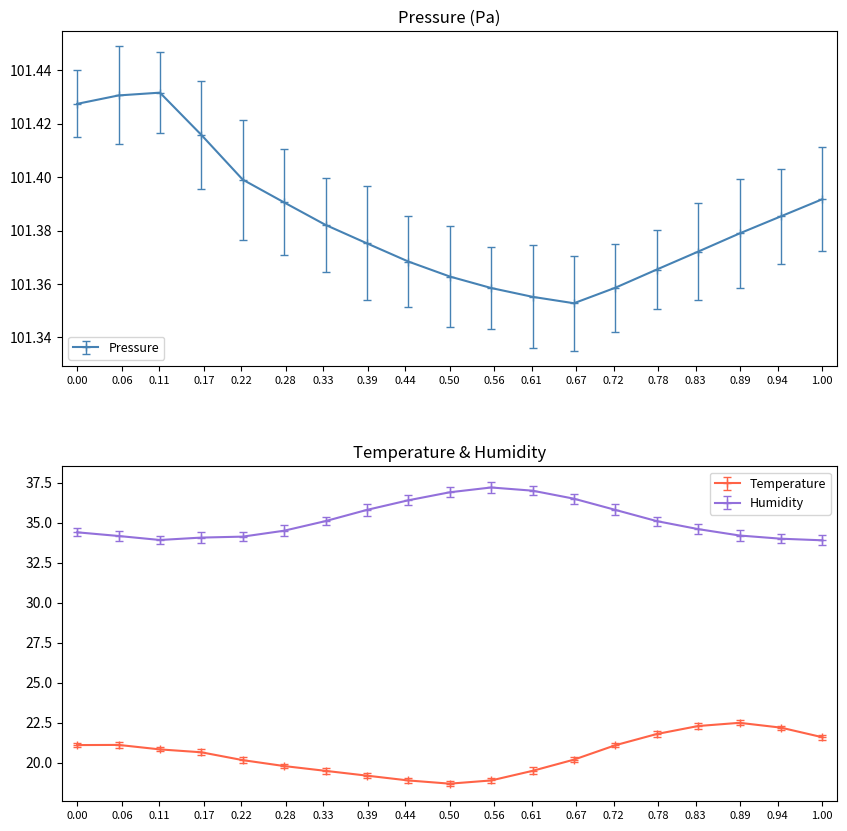

What is the difference between the second highest and minimum values in the pressure series?

0.1